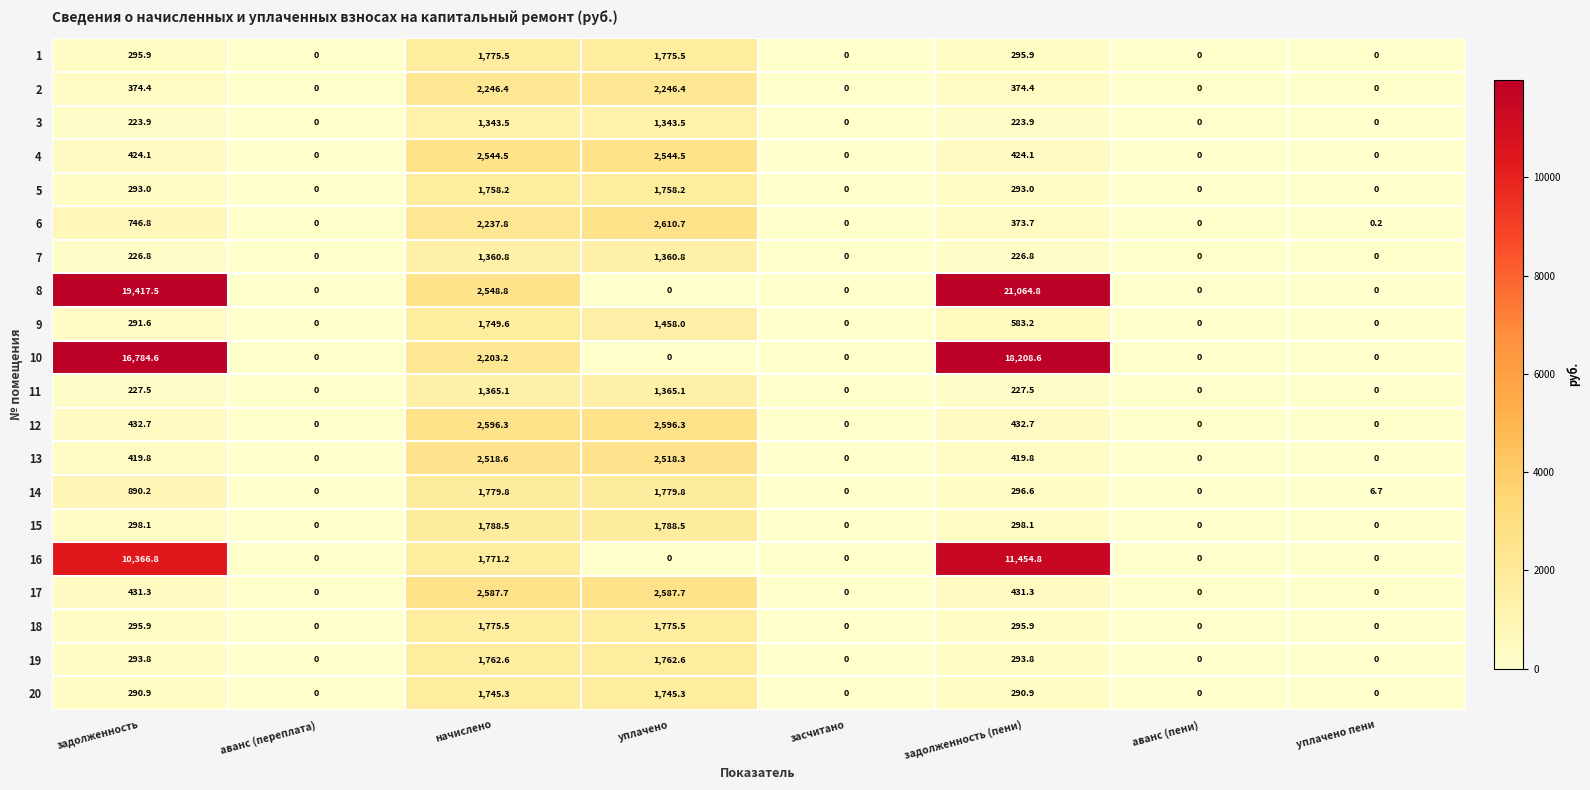

The value of 5 at аванс (пени) is 0.0. True or false?

True